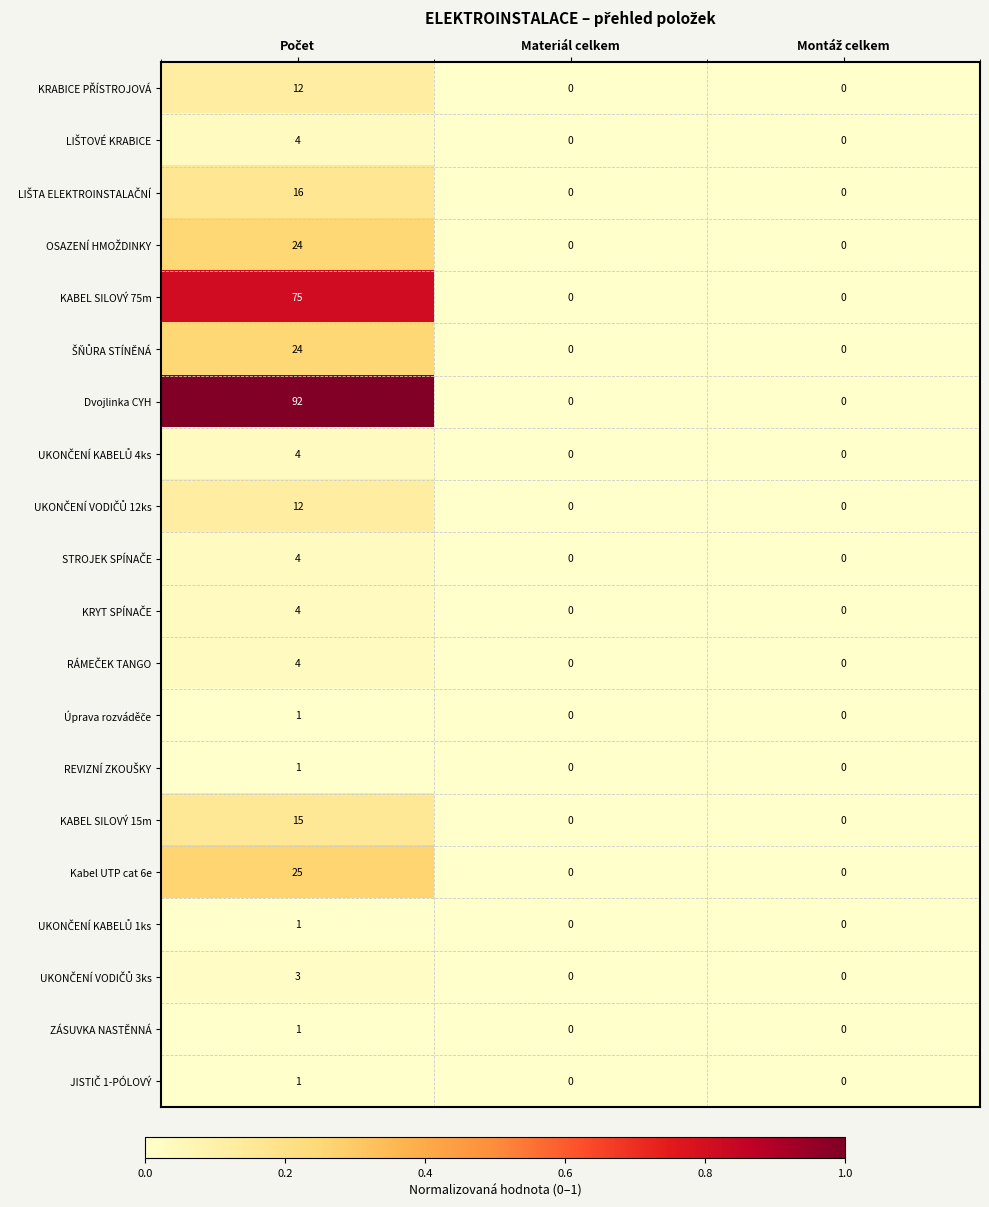

The value of ZÁSUVKA NASTĚNNÁ at Materiál celkem is 0. True or false?

True